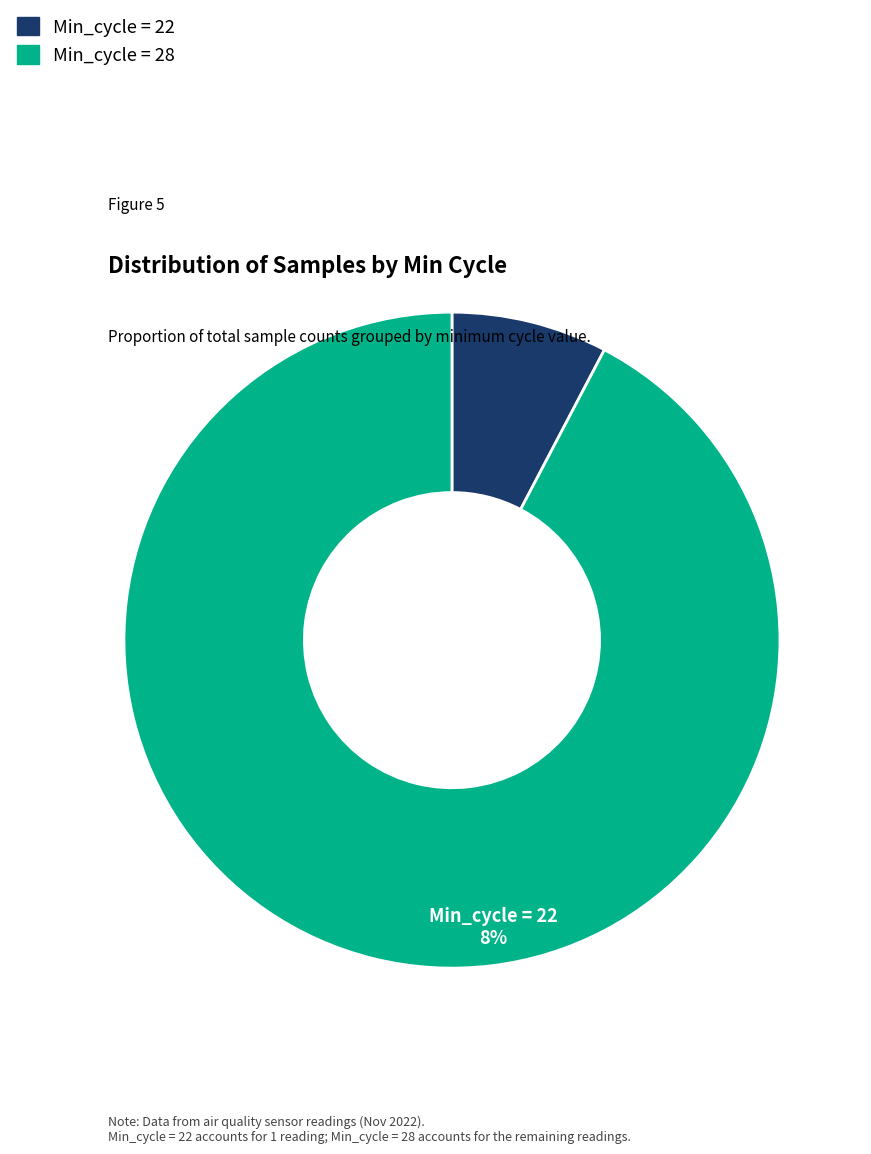

Is there any slice that represents more than half of the pie?

Yes